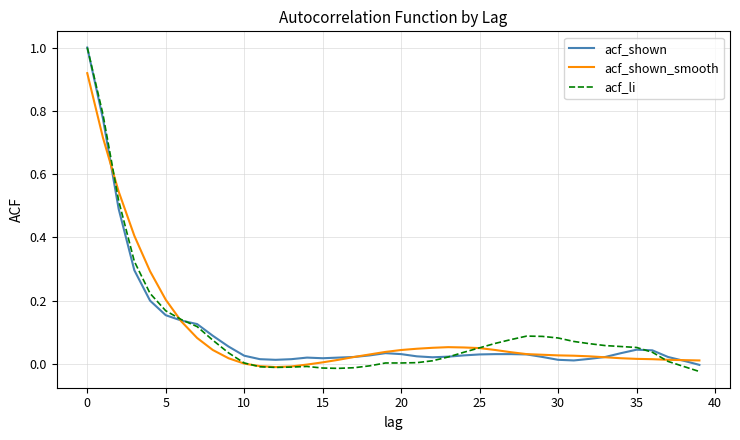

What is the highest value of the acf_shown series?

1.0